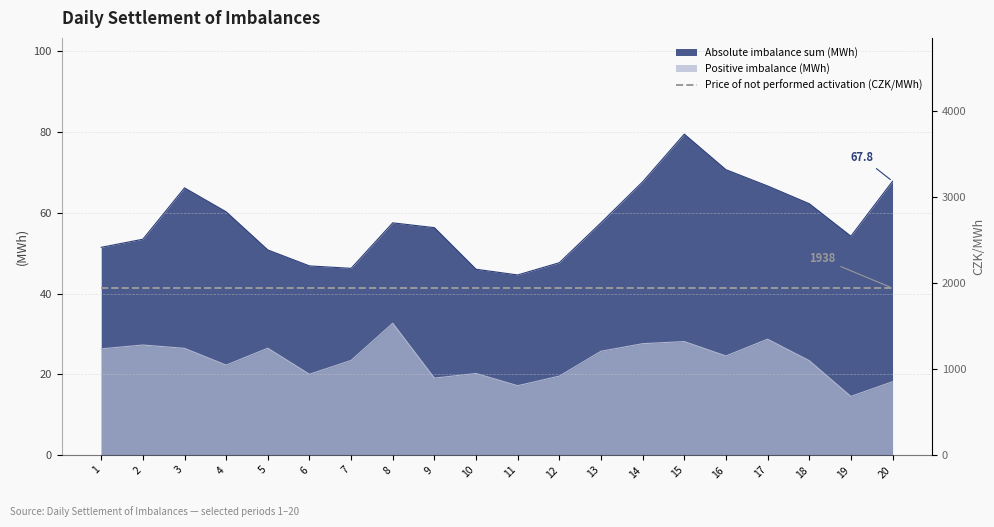

True or false: Positive imbalance (MWh) has a value of 23.4 at 18.

True